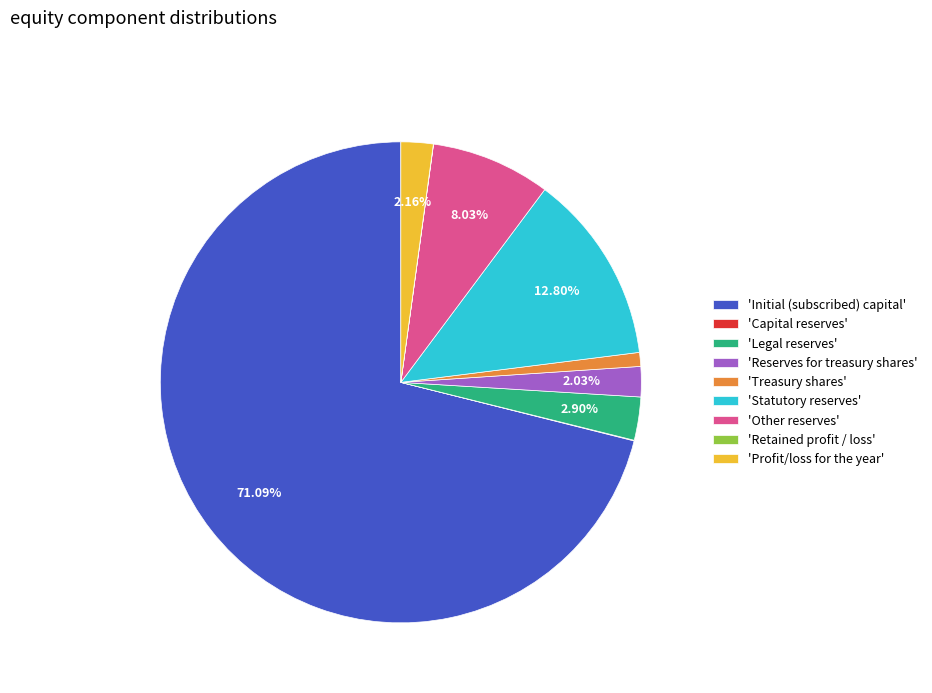

What is the ratio of the value at 'Other reserves' to the value at 'Statutory reserves'?

0.6